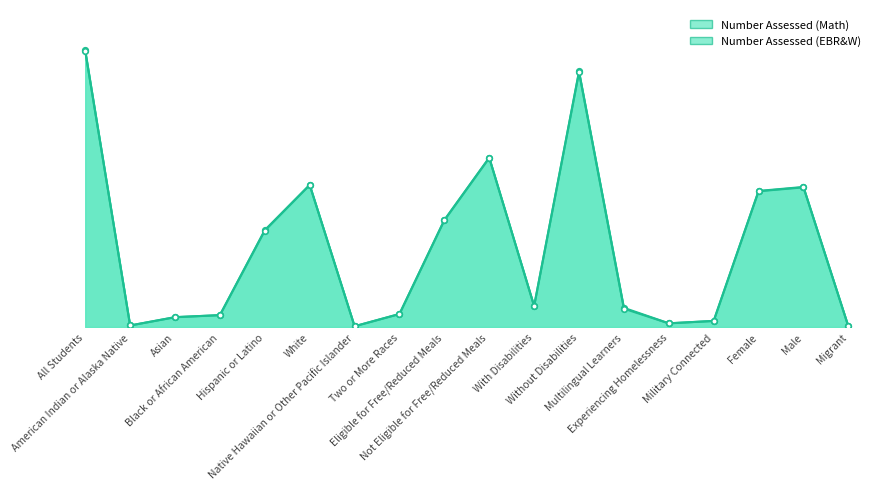

At which category does Number Assessed (EBR&W) reach its first local valley?

American Indian or Alaska Native